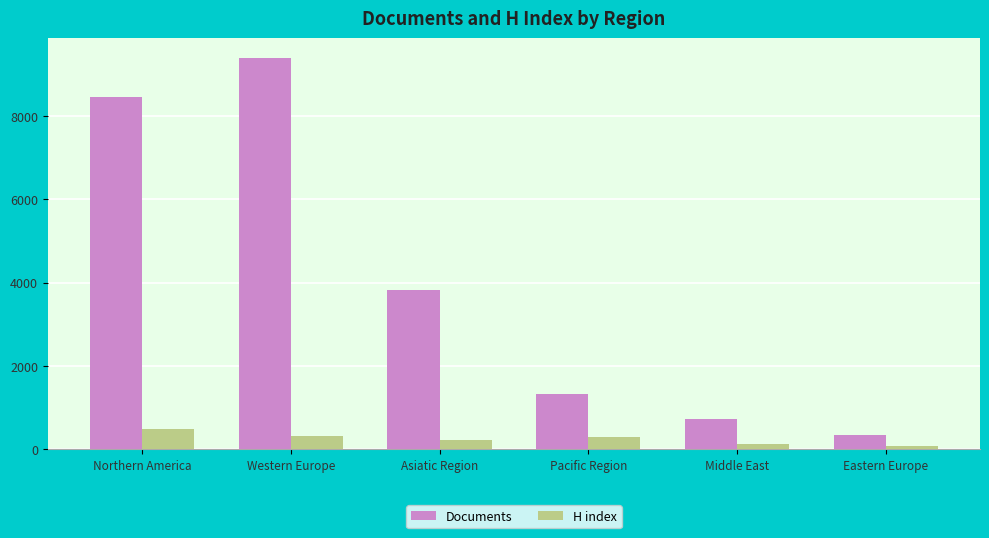

What is the lowest value of the H index series?

82